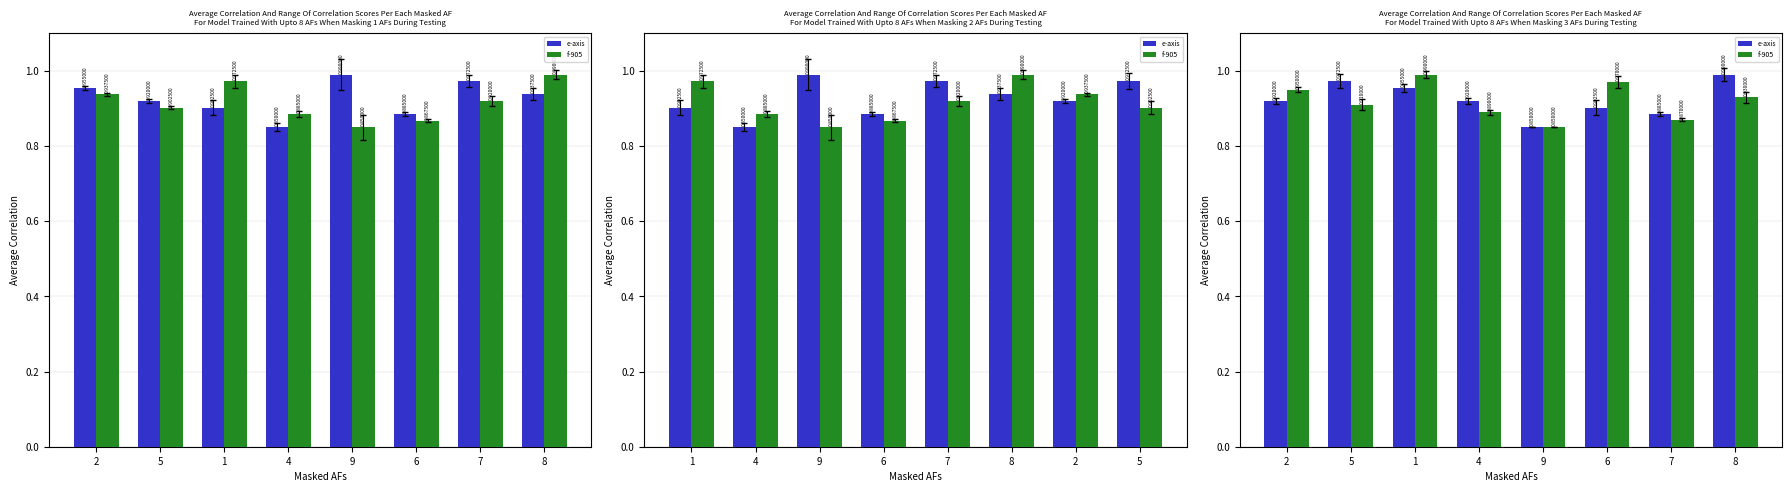

What position from the left is 1?

3